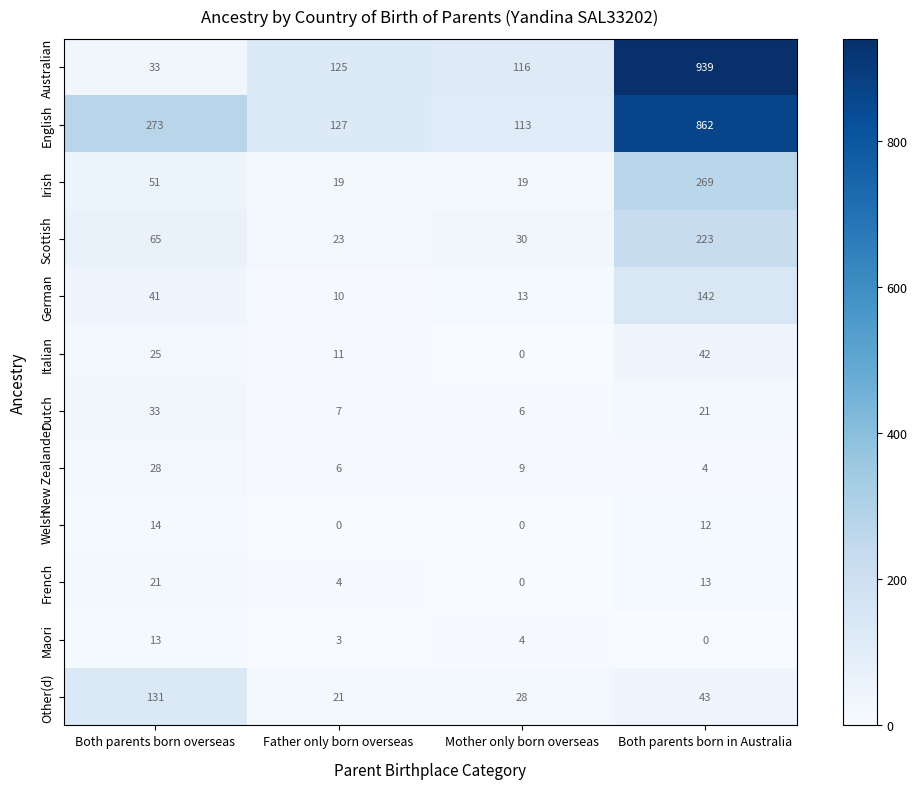

The French series shows -13 at Mother only born overseas. True or false?

False